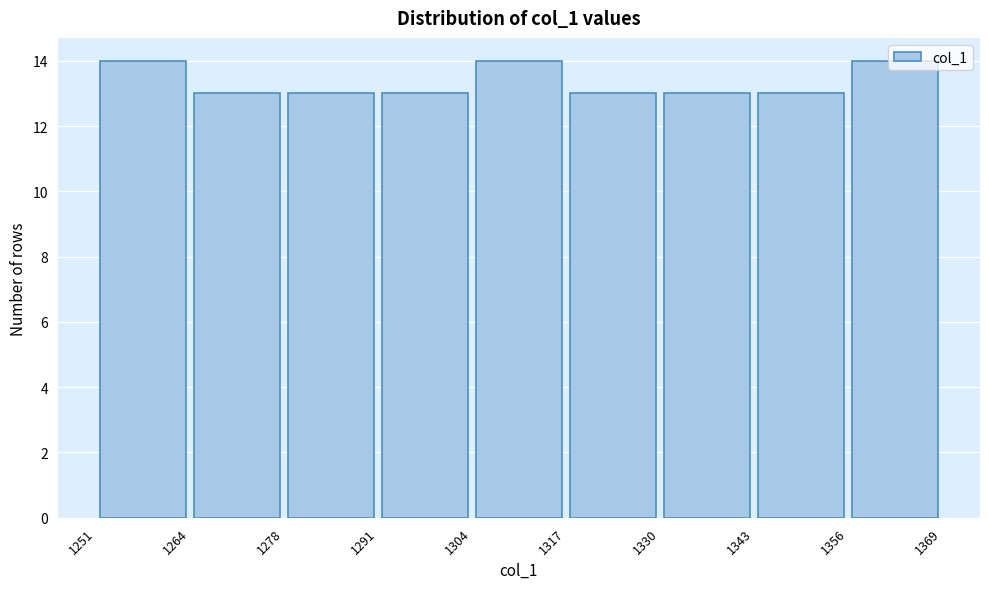

What is the height of the bar covering 1304 to 1317 on the x-axis? The values are not printed on the chart, so give them approximately, as read against the axis.

14